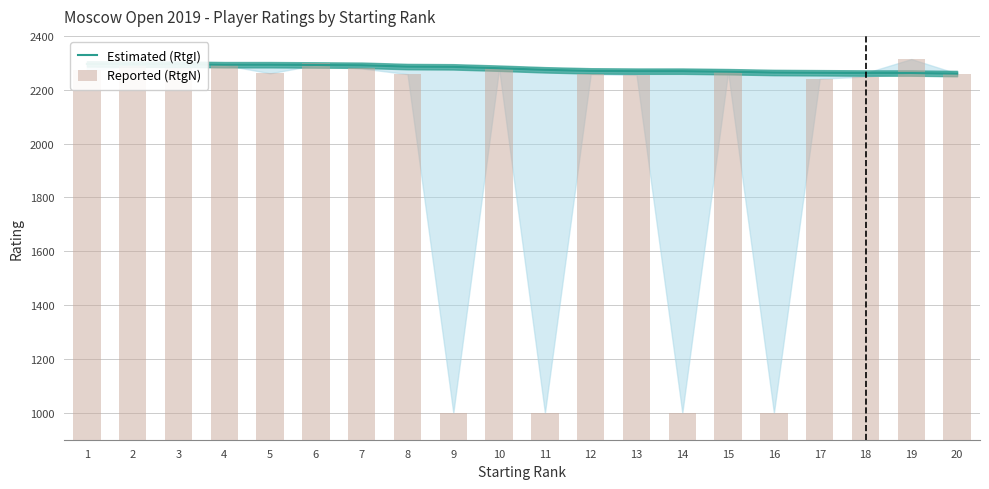

What are all the series names shown in the legend?

Estimated (RtgI), Reported (RtgN)